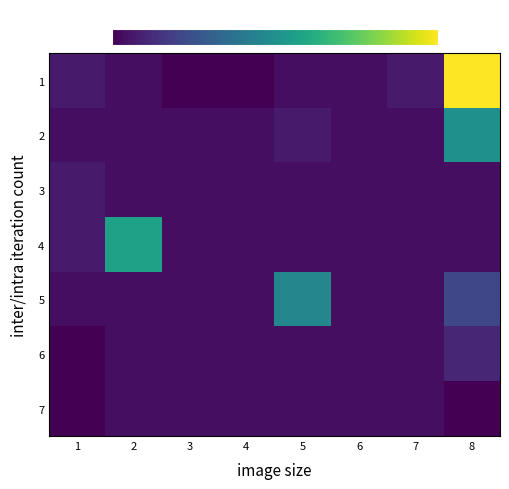

Rank the series at 2 from lowest to highest value.

1, 2, 3, 5, 6, 7, 4